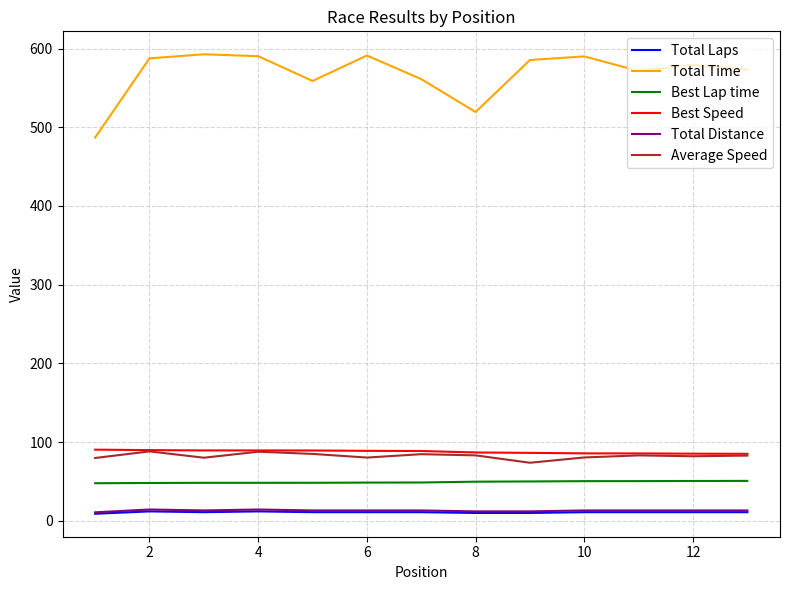

What is the greatest value displayed?

592.7